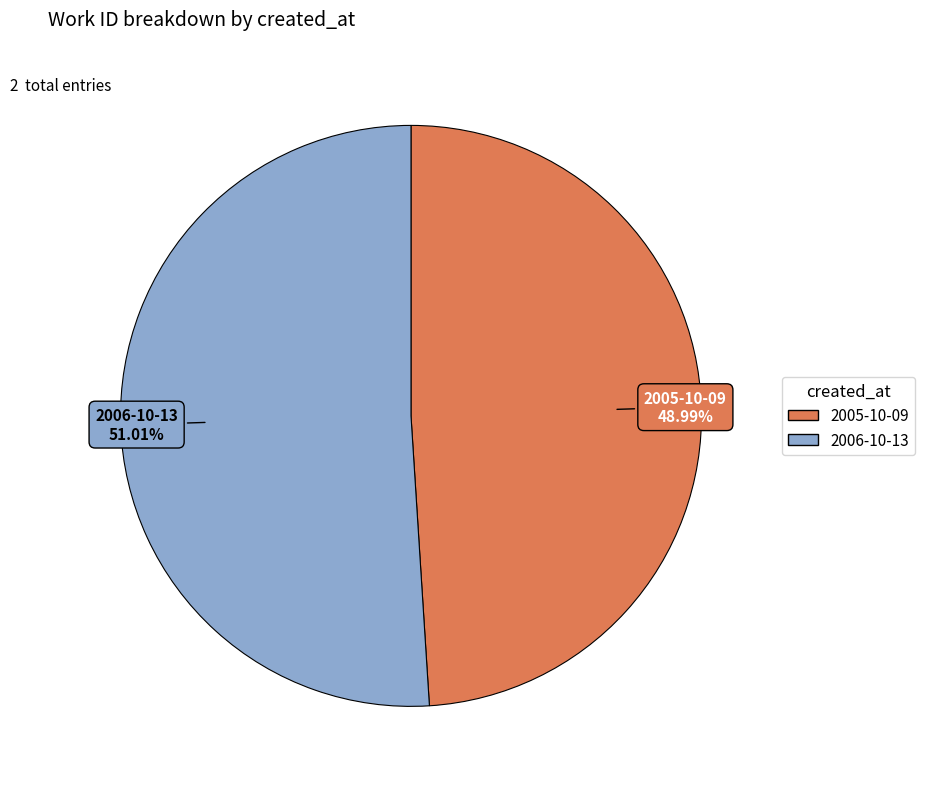

Which slice is the largest?

2006-10-13